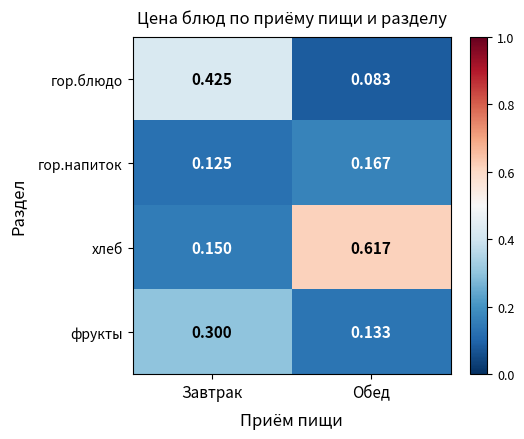

At which category does the chart reach its peak across all series?

Обед